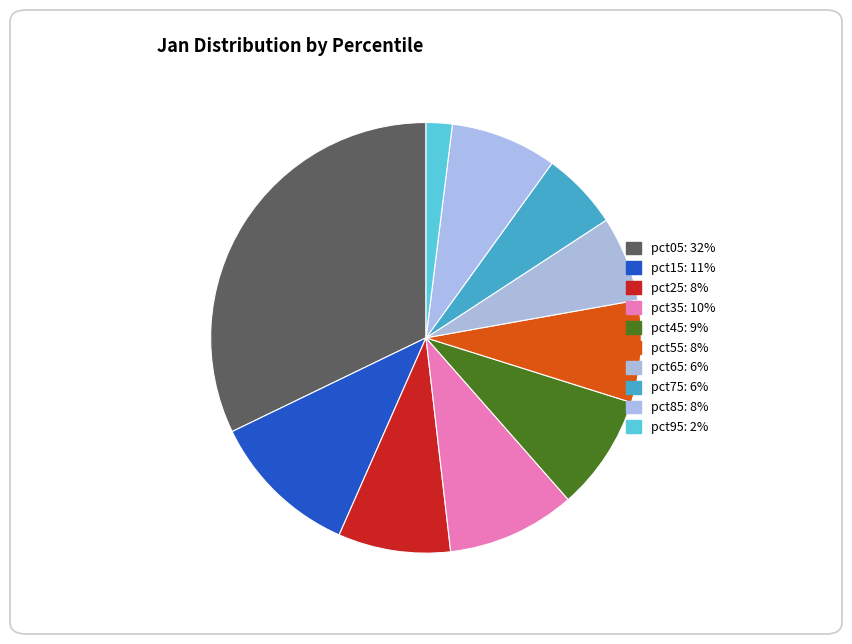

True or false: pct65 accounts for 6% of the total.

True